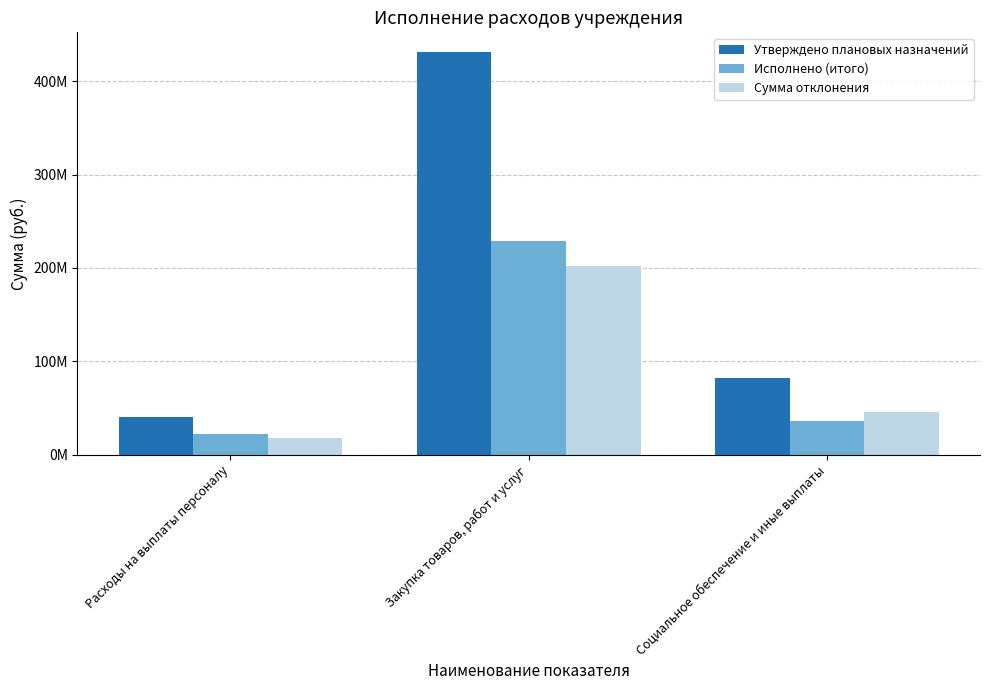

What are all the series names shown in the legend?

Утверждено плановых назначений, Исполнено (итого), Сумма отклонения